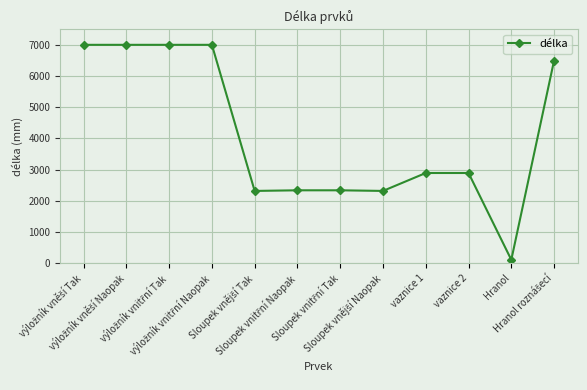

What is the maximum value shown in the chart?

7003.0